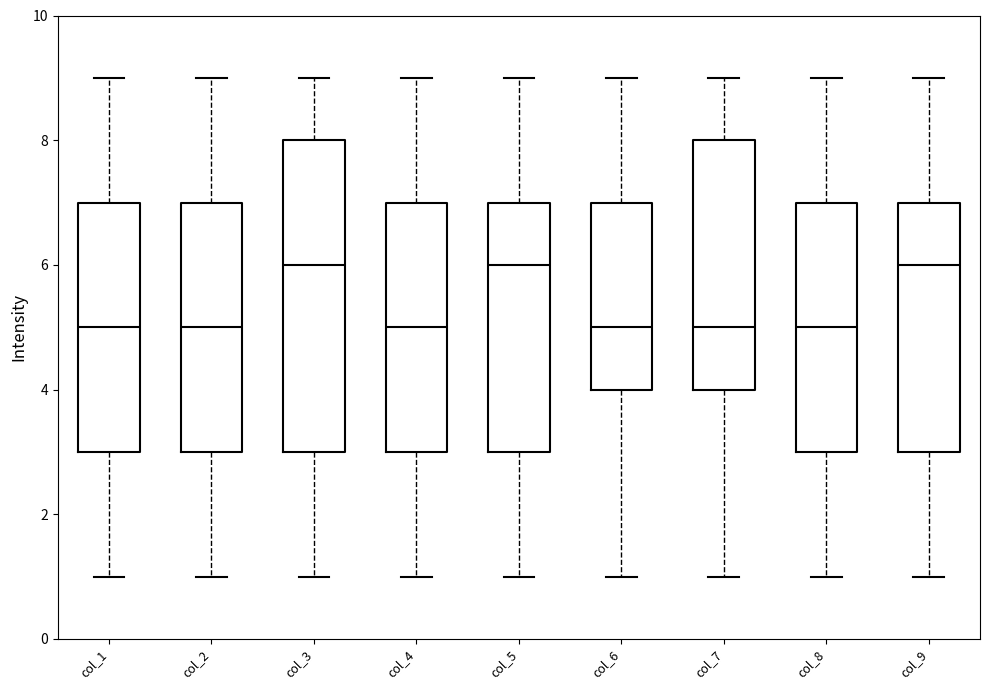

Reading left to right, transcribe this box plot: for each box, give where its median line is, the range the box spans, and where its two whiskers end, as read against the y-axis. The values are not printed on the chart, so give them approximately, as read against the axis.

col_1: median 5, box 3 to 7, whiskers 1 to 9
col_2: median 5, box 3 to 7, whiskers 1 to 9
col_3: median 6, box 3 to 8, whiskers 1 to 9
col_4: median 5, box 3 to 7, whiskers 1 to 9
col_5: median 6, box 3 to 7, whiskers 1 to 9
col_6: median 5, box 4 to 7, whiskers 1 to 9
col_7: median 5, box 4 to 8, whiskers 1 to 9
col_8: median 5, box 3 to 7, whiskers 1 to 9
col_9: median 6, box 3 to 7, whiskers 1 to 9